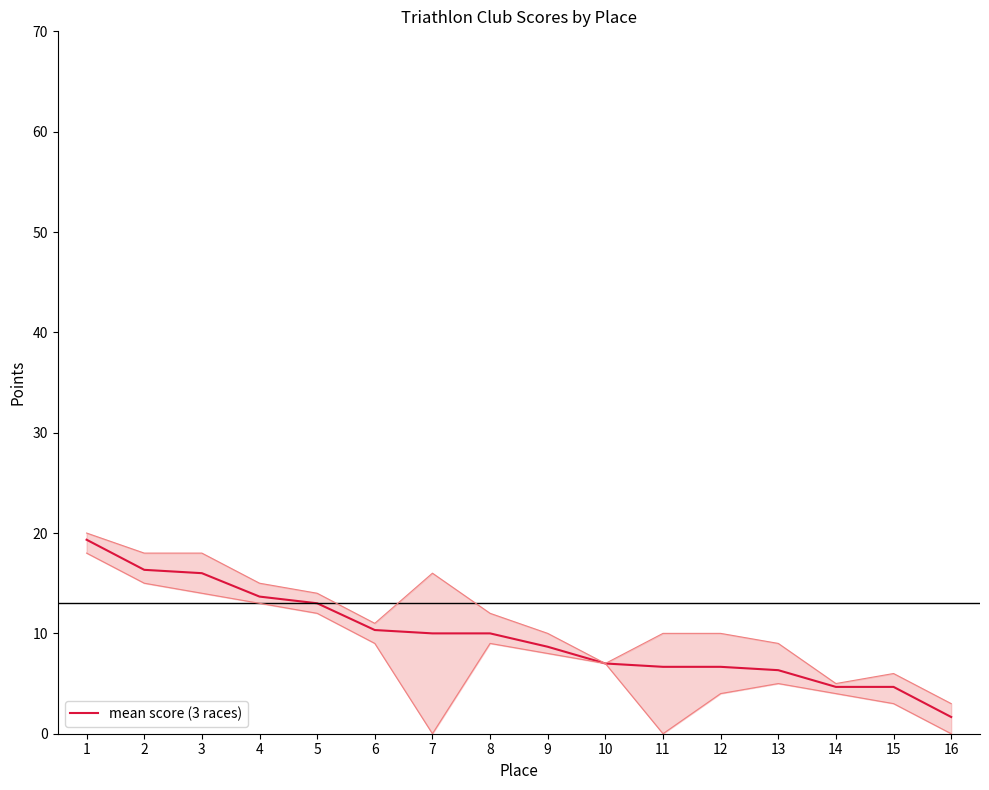

True or false: the data has more than 1 interior local peaks.

False